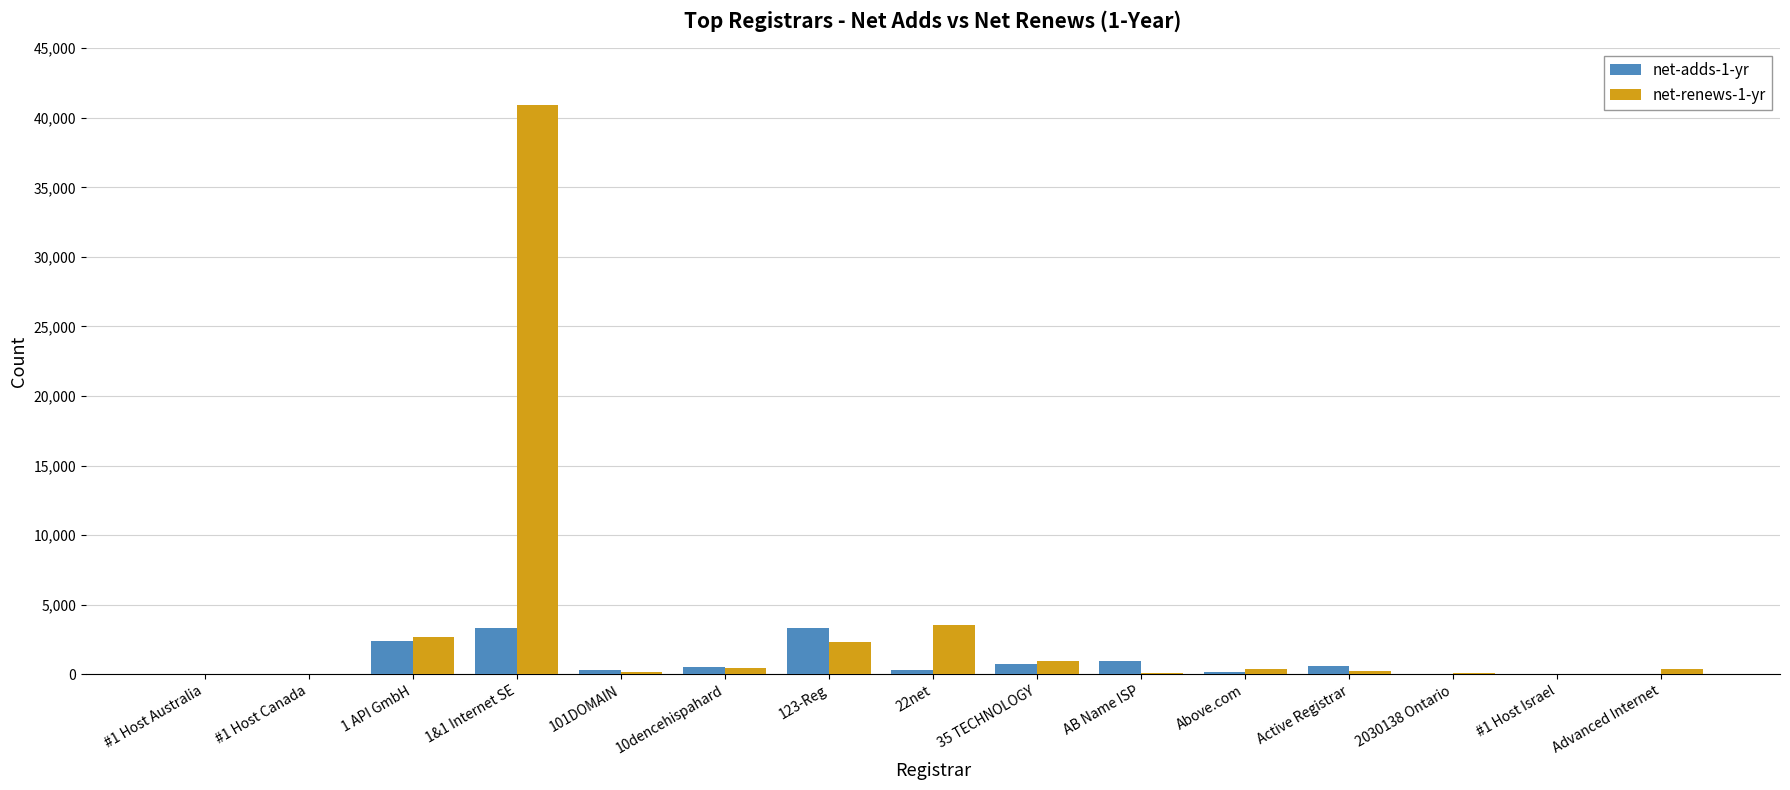

Which series has the largest total across all categories?

net-renews-1-yr